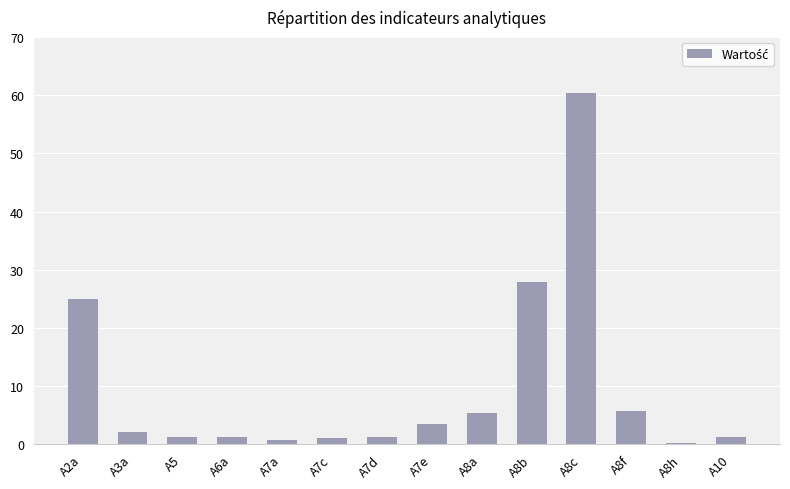

Where is the data nearest to the value 30?

A8b